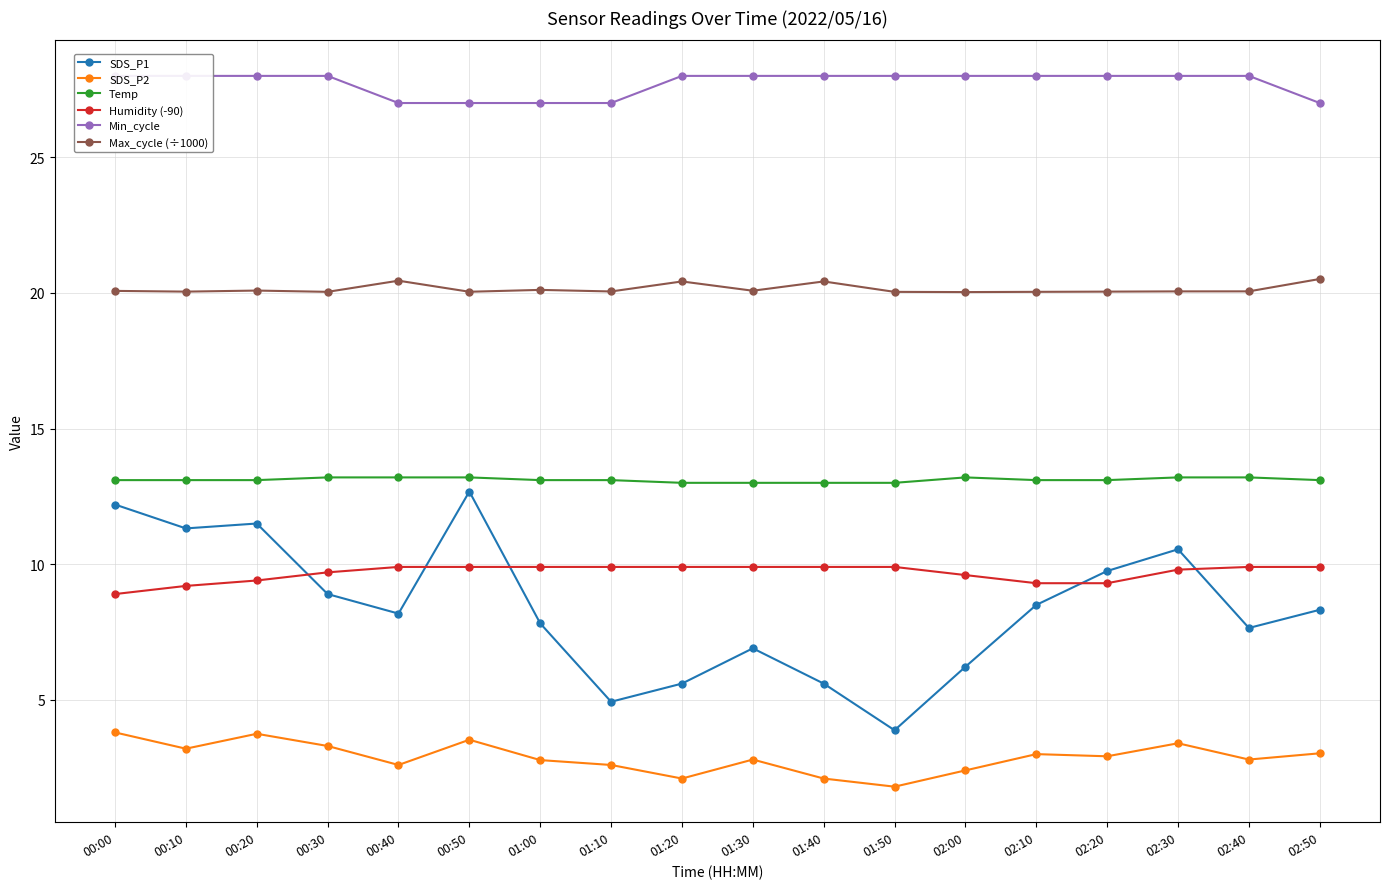

What position from the left is 00:40?

5